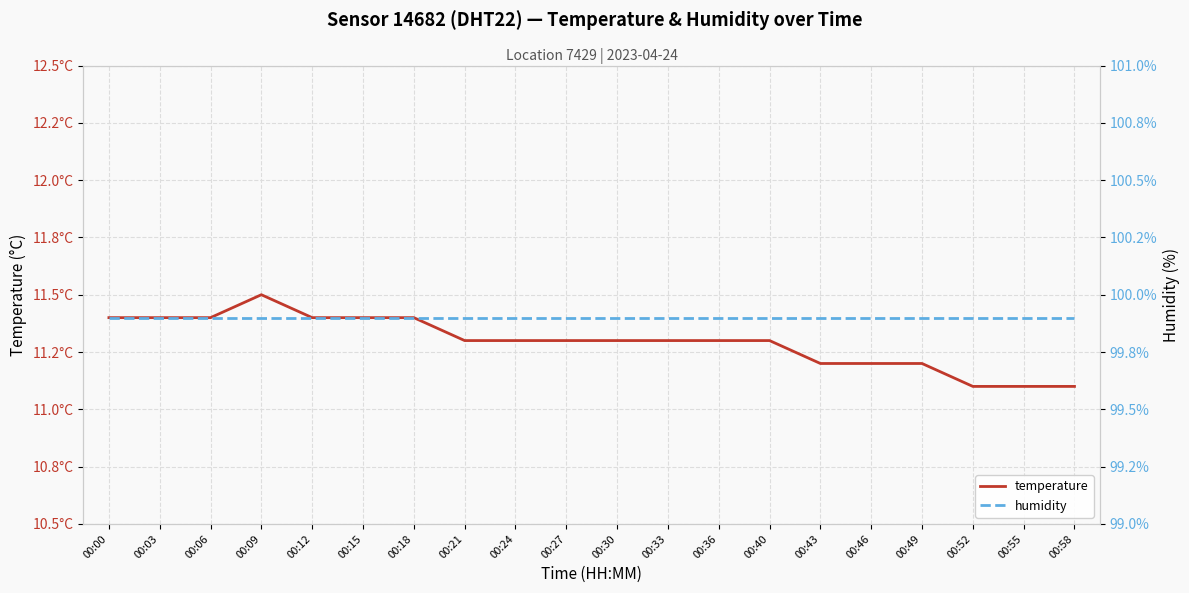

True or false: temperature and humidity intersect in this chart.

False